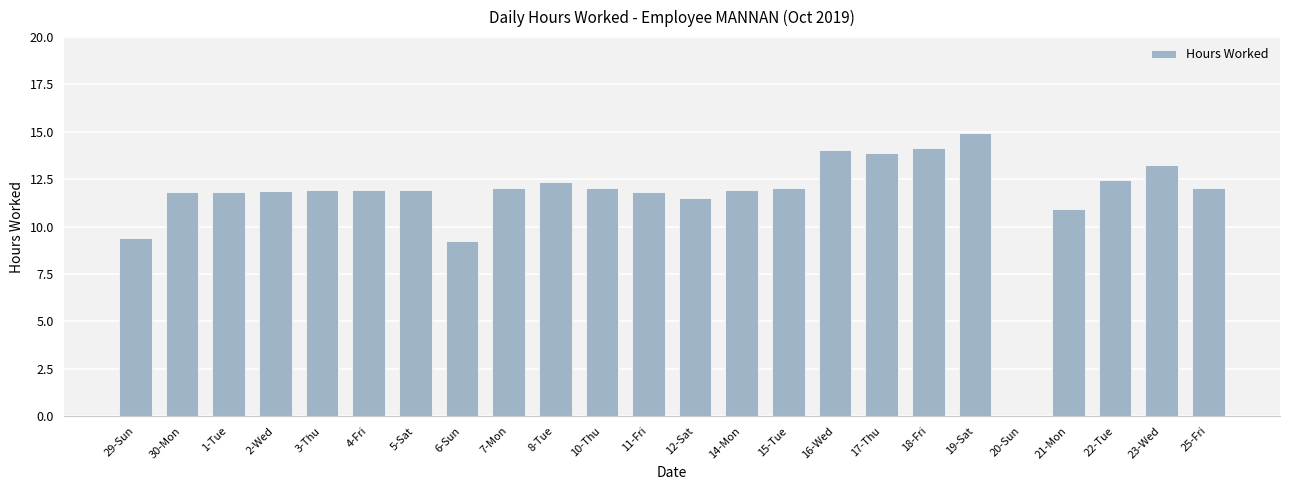

The value at 4-Fri is 7.7. True or false?

False